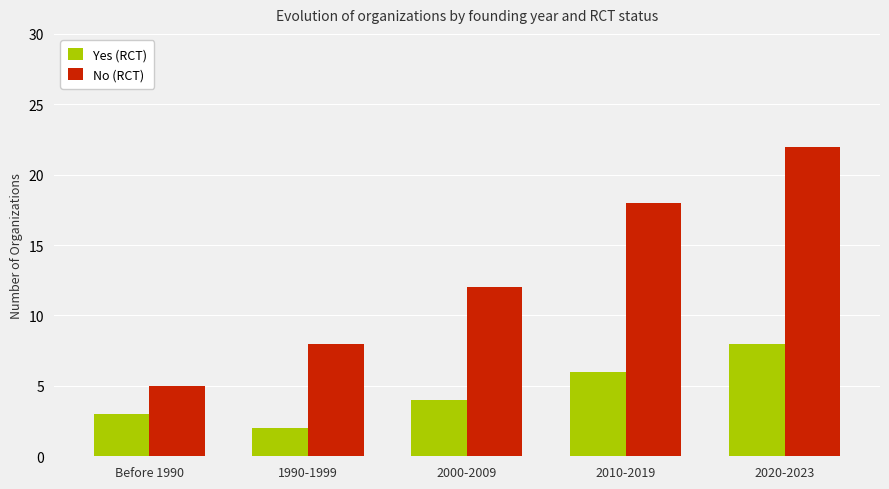

Which category has the highest value in the Yes (RCT) series?

2020-2023